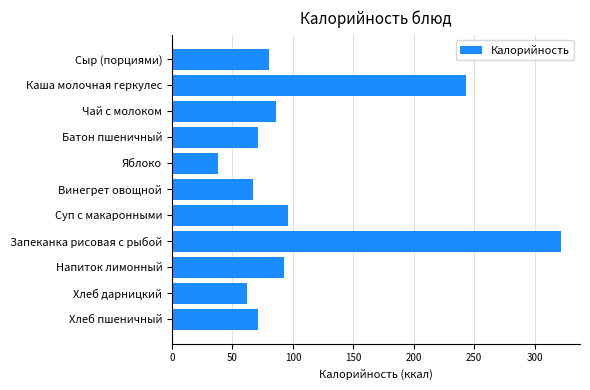

The value at Яблоко is 58.4. True or false?

False